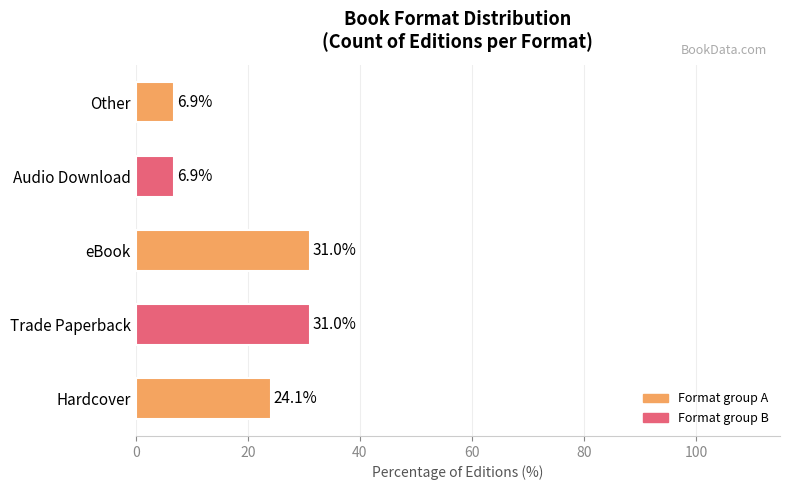

Are the bars grouped side by side (vs. stacked)?

No